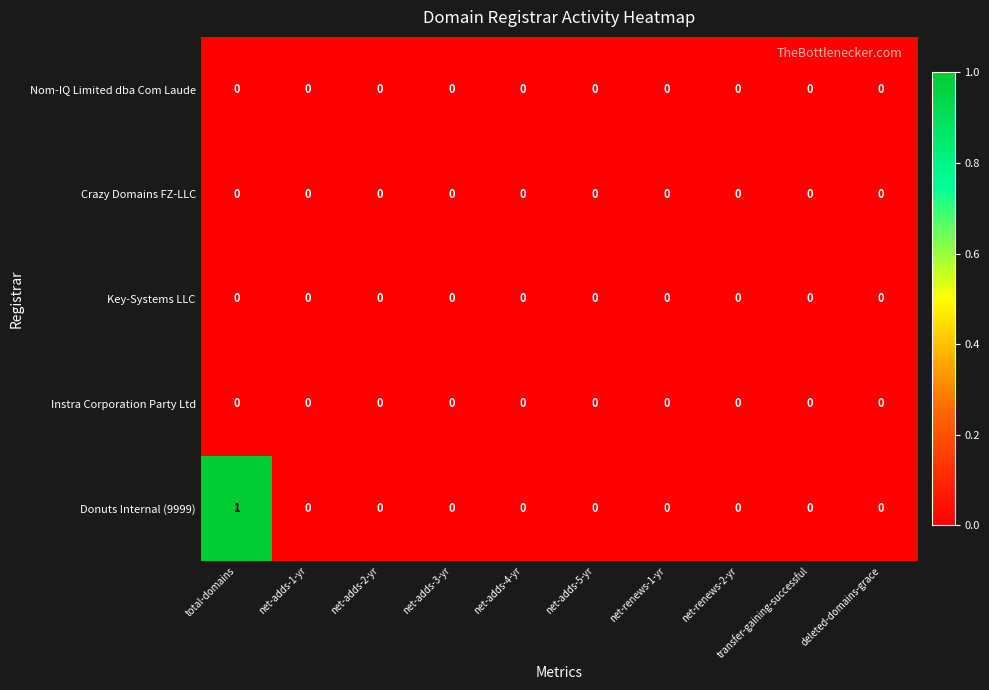

Which series has the widest spread of values?

Donuts Internal (9999)